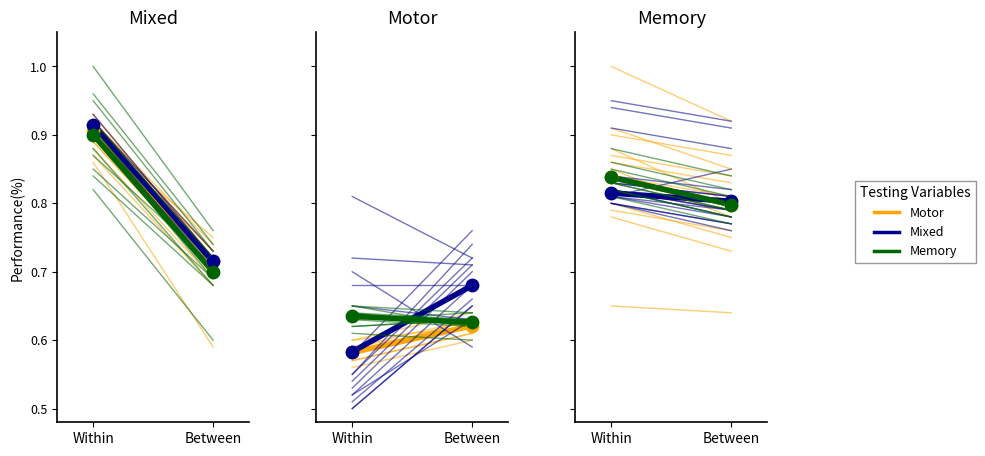

What is the total value across all series at Between?

2.4